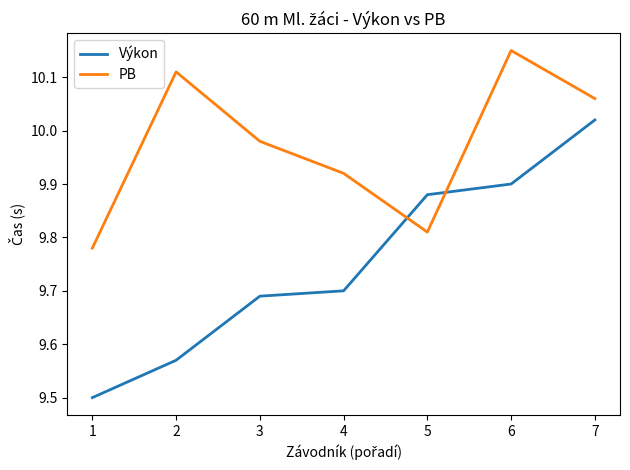

Is it true that Výkon equals 4.5 at 6?

False